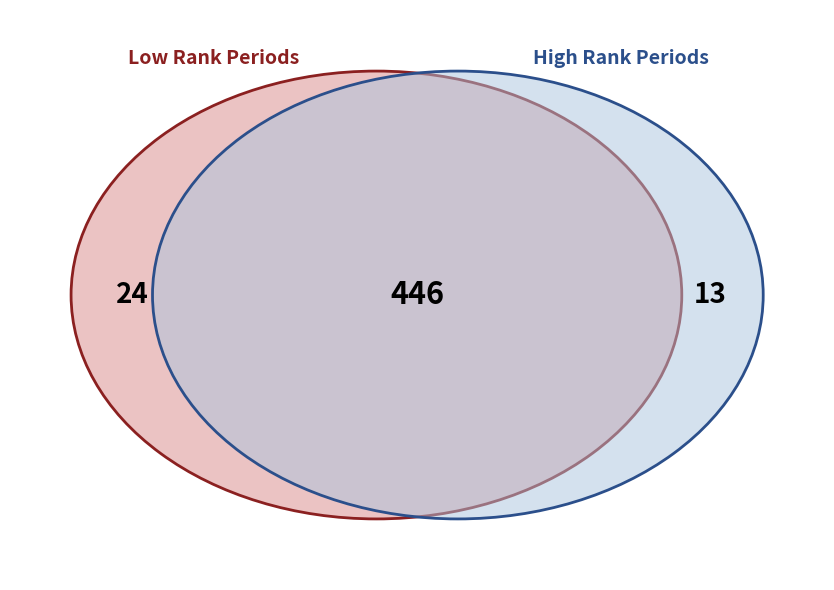

The 3 slice represents 19% of the pie. True or false?

False